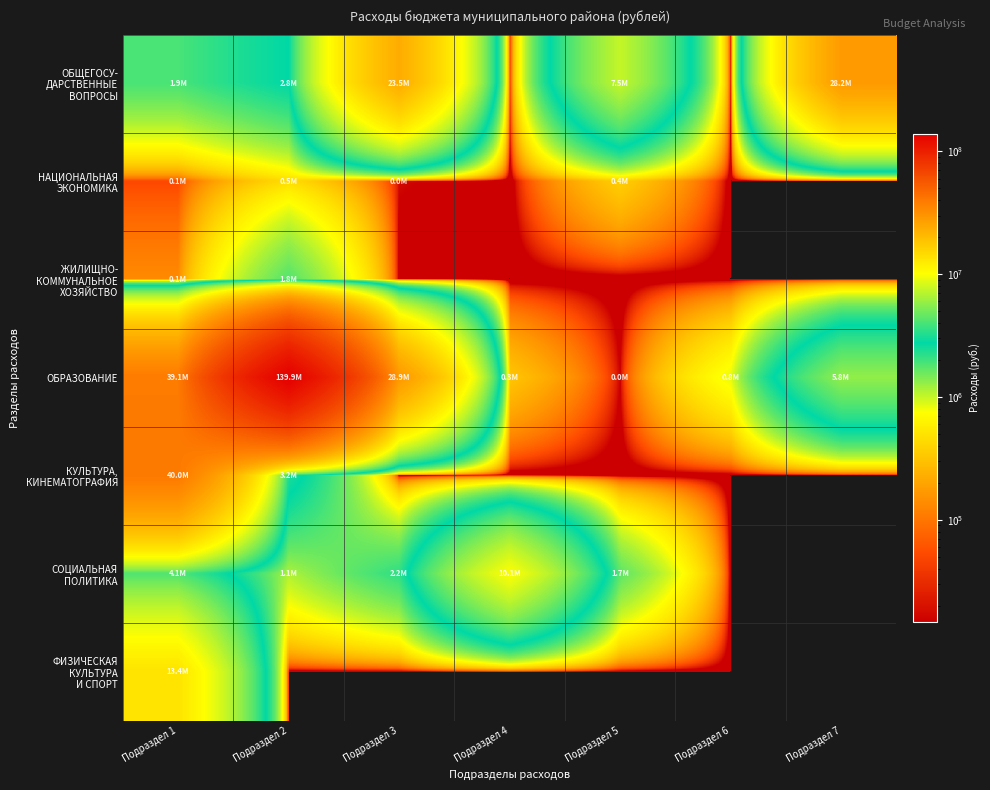

Which series changed the most between Подраздел 3 and Подраздел 4?

ОБРАЗОВАНИЕ